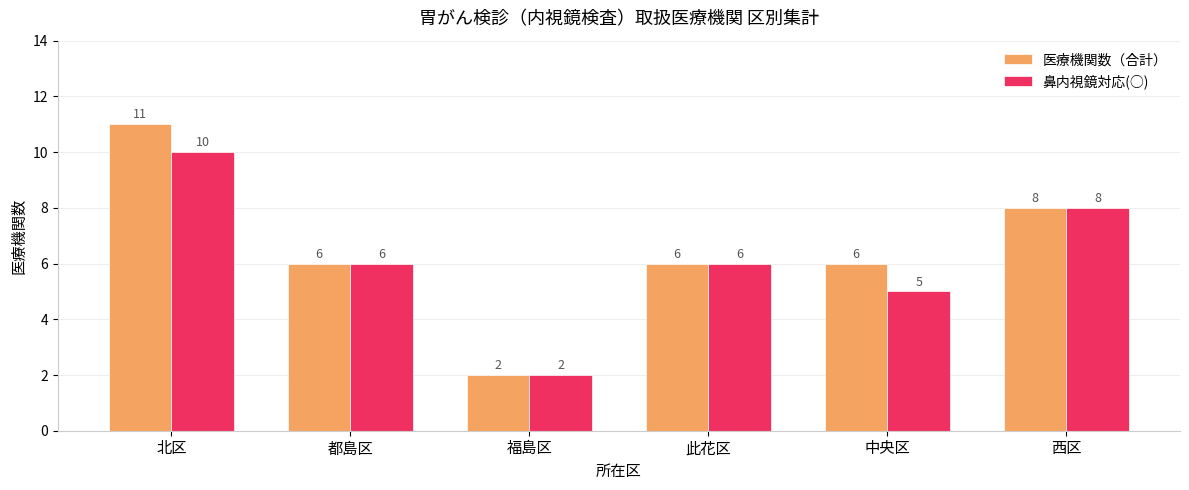

Are the bars horizontal?

No